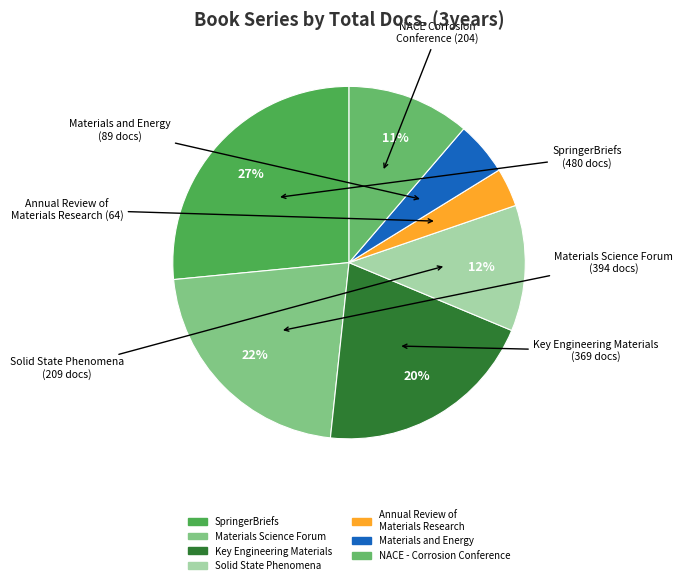

To the nearest percent, what is the average slice percentage?

14%